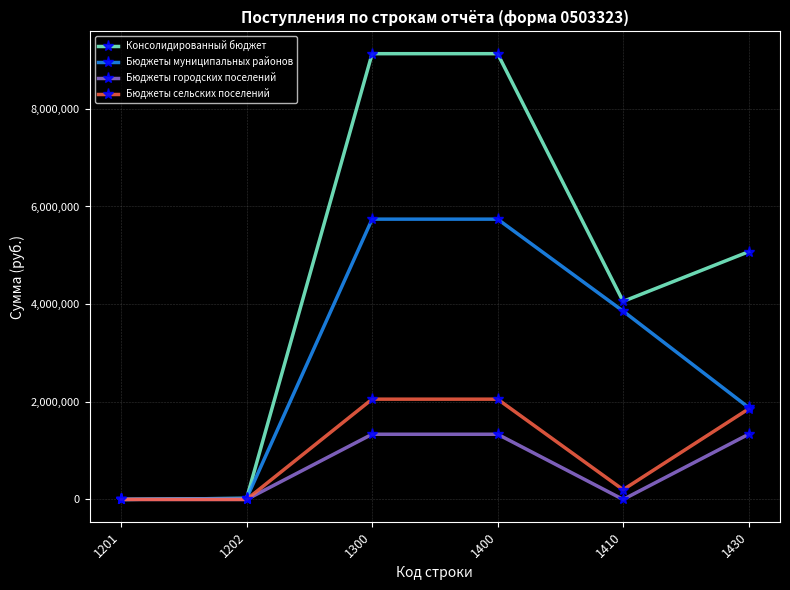

Rank the series by their maximum value, from lowest to highest.

Бюджеты городских поселений, Бюджеты сельских поселений, Бюджеты муниципальных районов, Консолидированный бюджет